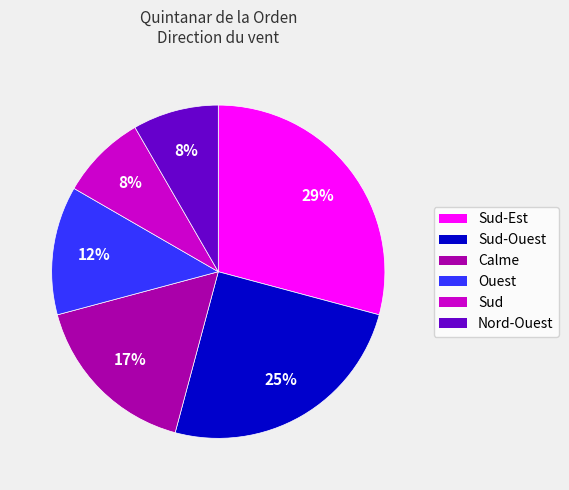

True or false: Sud-Ouest accounts for 37% of the total.

False